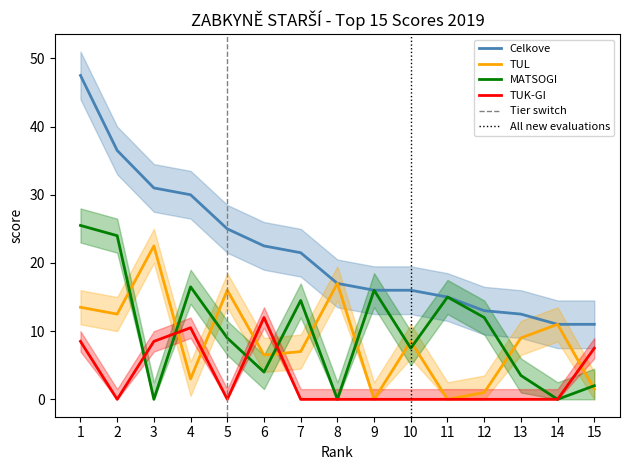

The Celkove series shows 12.5 at 13. True or false?

True